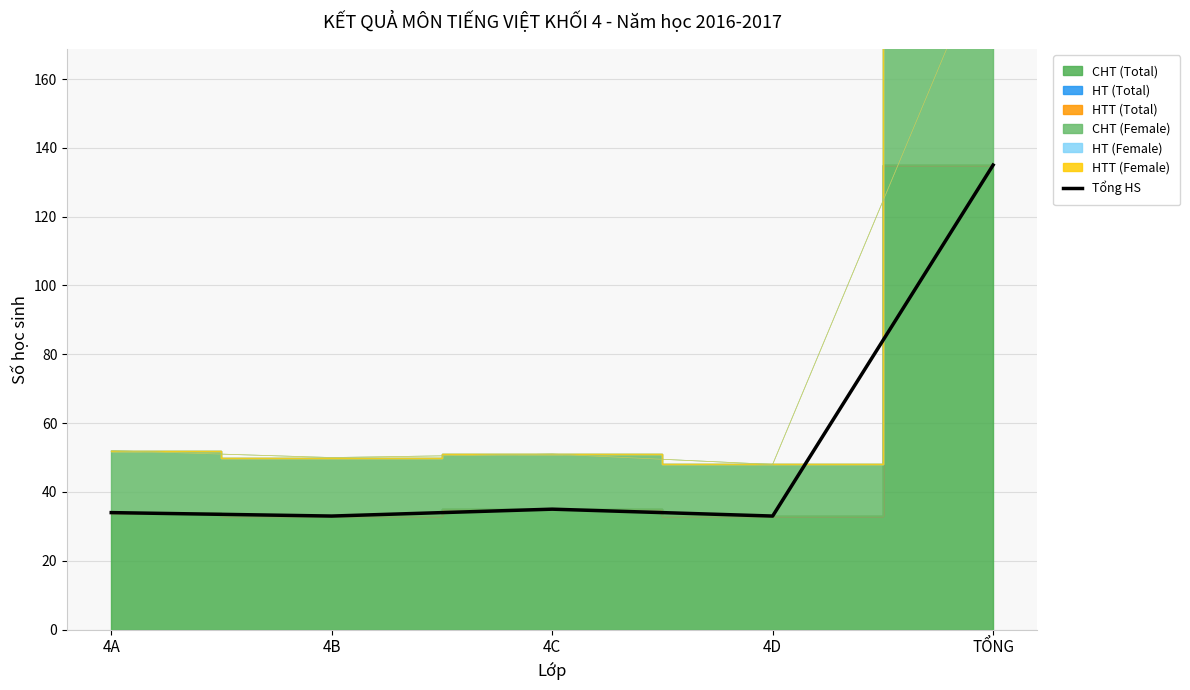

Does the chart have visible grid lines?

Yes